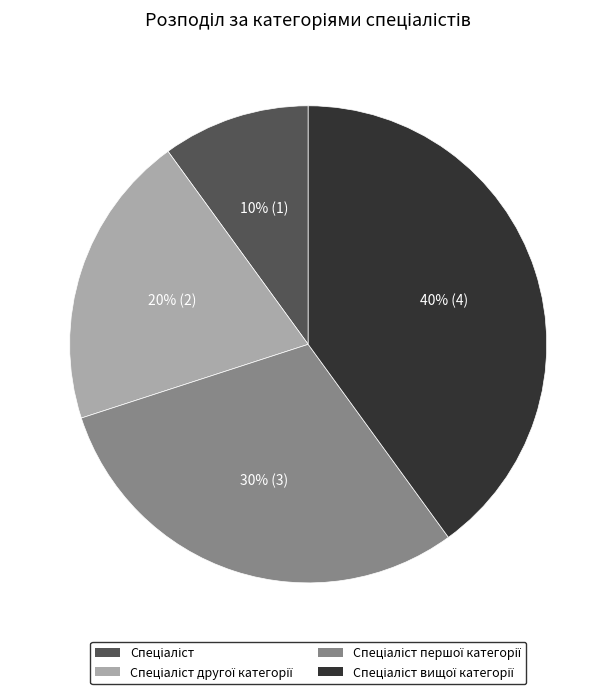

To the nearest percent, what is the average slice percentage?

25%